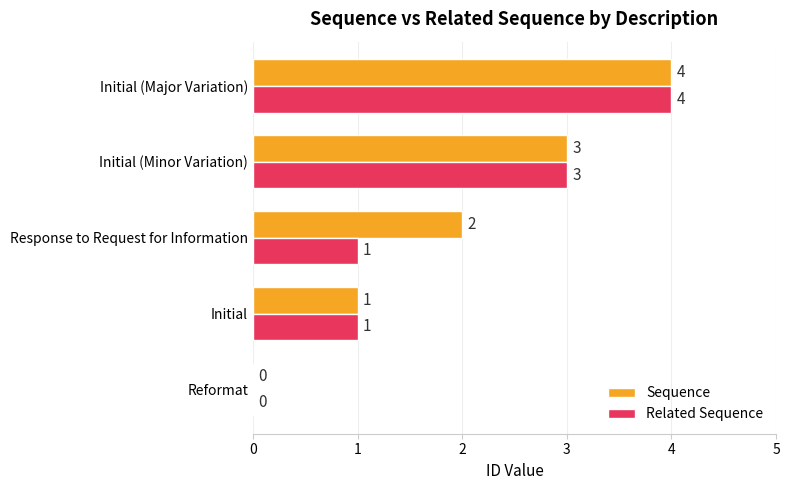

Which series has the largest total across all categories?

Sequence